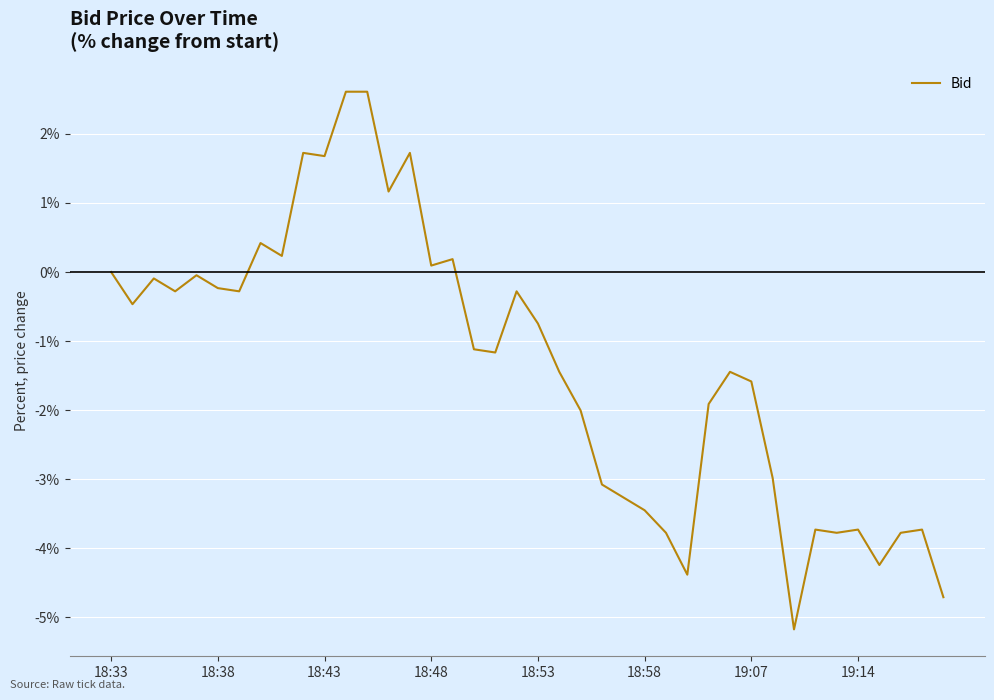

What is the maximum value shown in the chart?

2.6